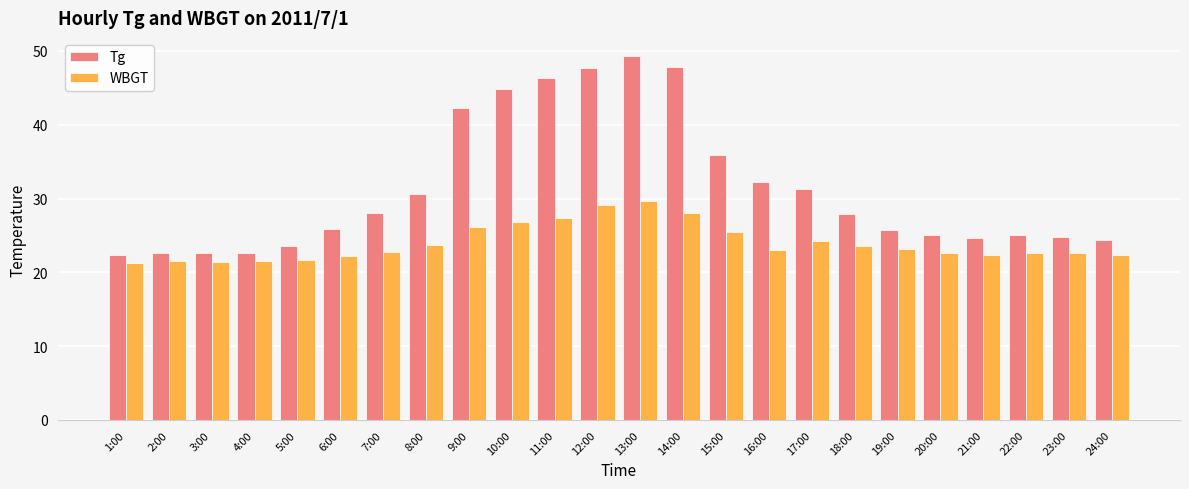

What is the spread (max minus min) of values at 13:00?

19.6